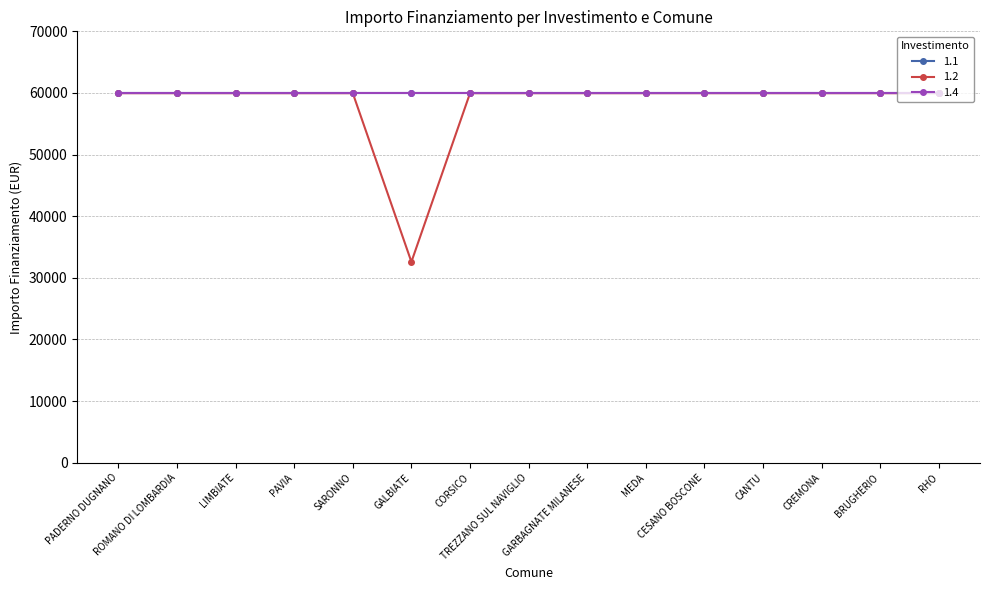

Does the chart have visible grid lines?

Yes